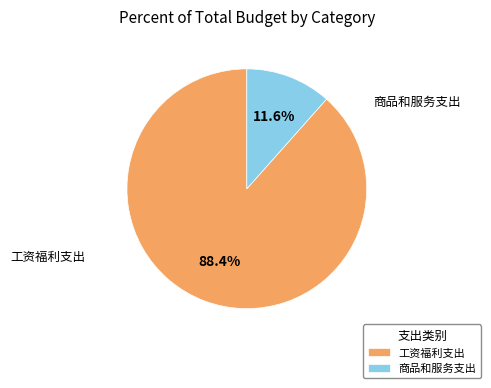

Combined, do 商品和服务支出 and 工资福利支出 account for over 50%?

Yes